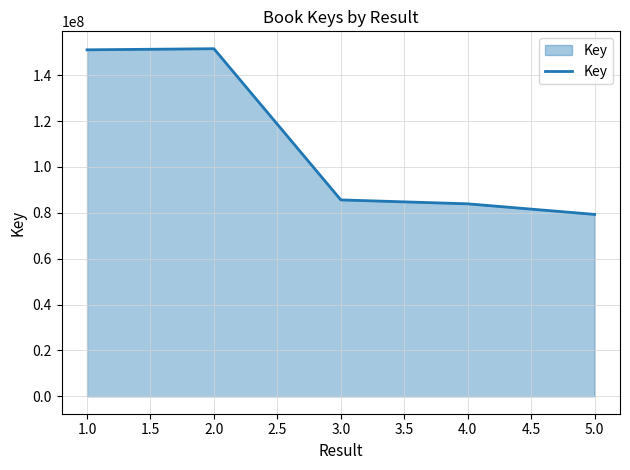

The value at 1.0 is 58272427. True or false?

False